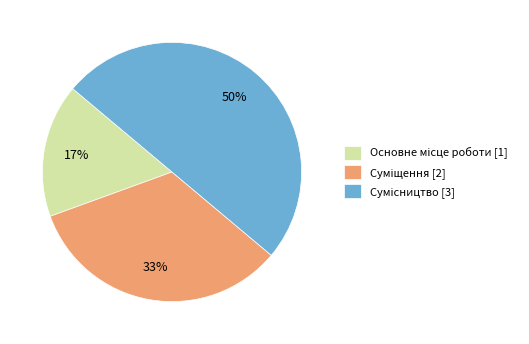

To the nearest percent, what is the average slice percentage?

33%